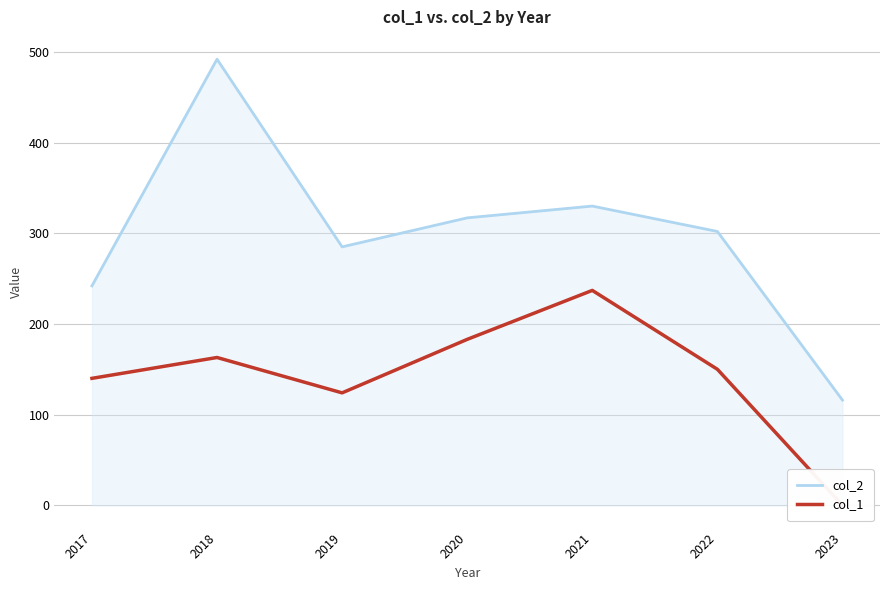

Reading left to right, transcribe all the data shown in this chart.

col_2: 2017=242	2018=492	2019=285	2020=317	2021=330	2022=302	2023=116
col_1: 2017=140	2018=163	2019=124	2020=183	2021=237	2022=150	2023=0